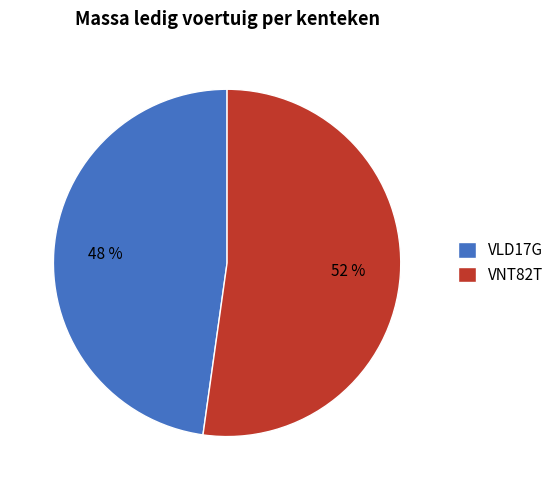

What is the smallest slice in the pie chart?

VLD17G